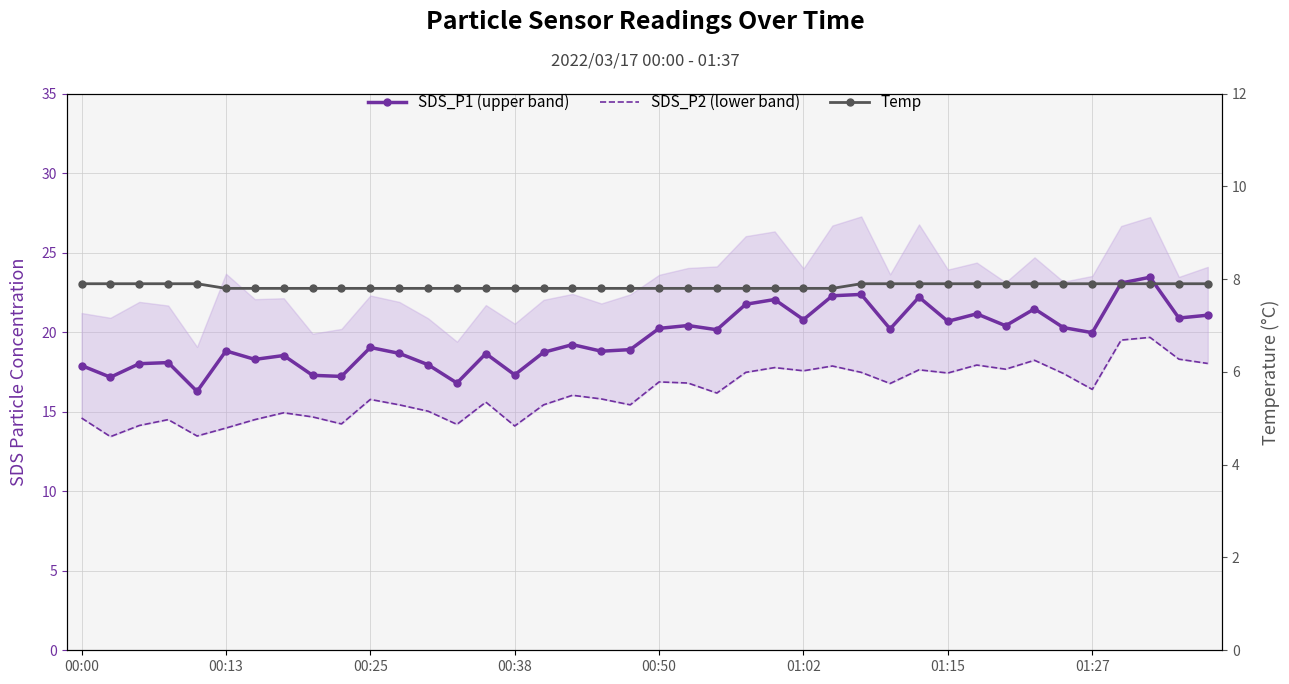

Reading right to left, what are all the values shown in this chart?

SDS_P1 (upper band): 21.1	20.9	23.5	23.1	20.0	20.3	21.5	20.4	21.1	20.7	22.2	20.2	22.4	22.3	20.8	22.0	21.8	20.1	20.4	20.2	18.9	18.8	19.2	18.7	17.3	18.6	16.8	17.9	18.7	19.0	17.2	17.3	18.5	18.3	18.8	16.3	18.1	18.0	17.2	17.9
SDS_P2 (lower band): 18.0	18.3	19.7	19.5	16.4	17.4	18.2	17.7	17.9	17.4	17.6	16.8	17.5	17.9	17.6	17.8	17.5	16.2	16.8	16.9	15.4	15.8	16.0	15.4	14.1	15.6	14.2	15.0	15.4	15.8	14.2	14.7	14.9	14.5	14.0	13.5	14.5	14.1	13.4	14.6
Temp: 7.9	7.9	7.9	7.9	7.9	7.9	7.9	7.9	7.9	7.9	7.9	7.9	7.9	7.8	7.8	7.8	7.8	7.8	7.8	7.8	7.8	7.8	7.8	7.8	7.8	7.8	7.8	7.8	7.8	7.8	7.8	7.8	7.8	7.8	7.8	7.9	7.9	7.9	7.9	7.9